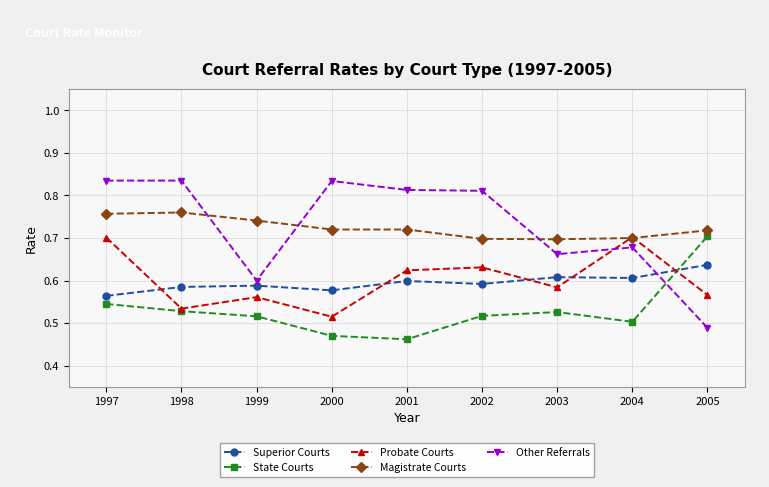

The value of Magistrate Courts at 1999 is 1.0. True or false?

False